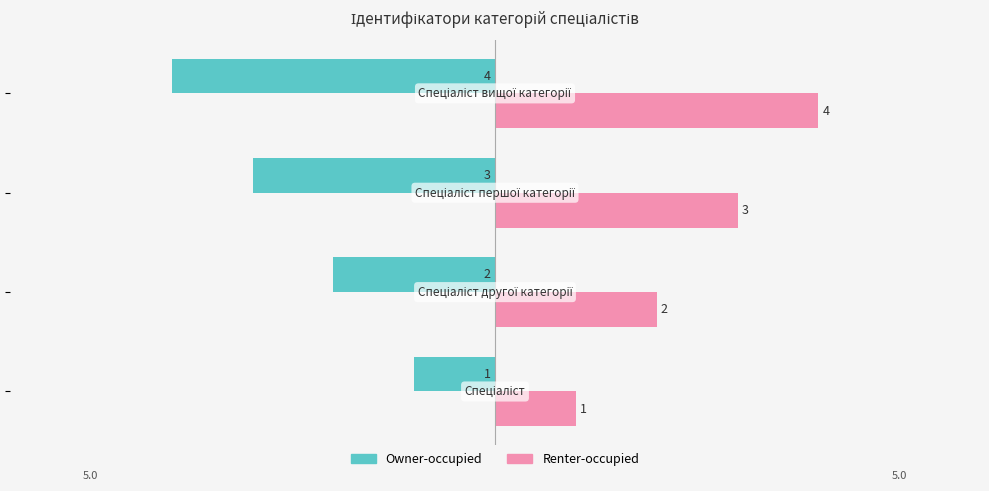

List the series in order of their overall mean, highest first.

Renter-occupied, Owner-occupied